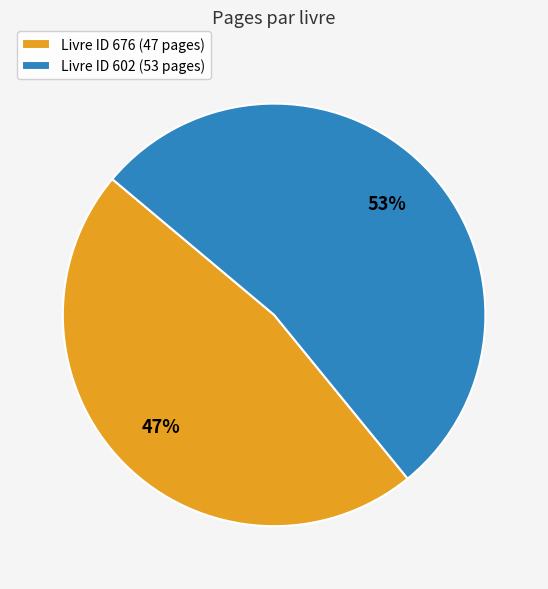

To the nearest percent, what is the average slice percentage?

50%